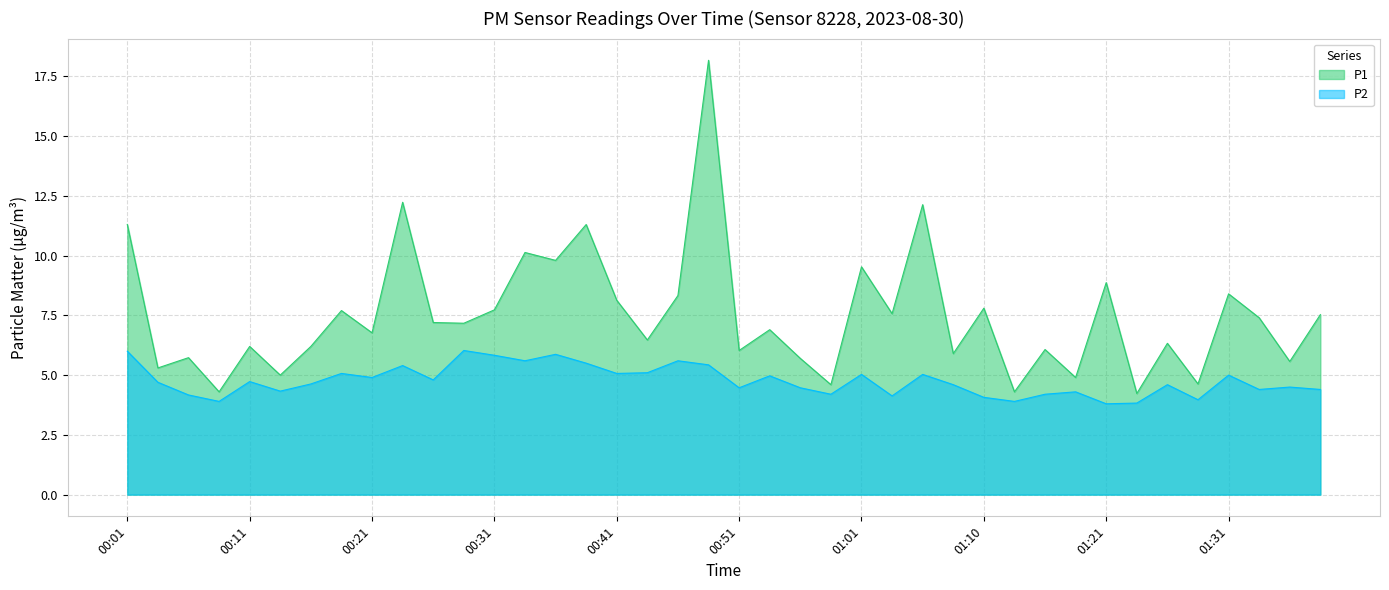

Rank the series by their average value, from lowest to highest.

P2, P1